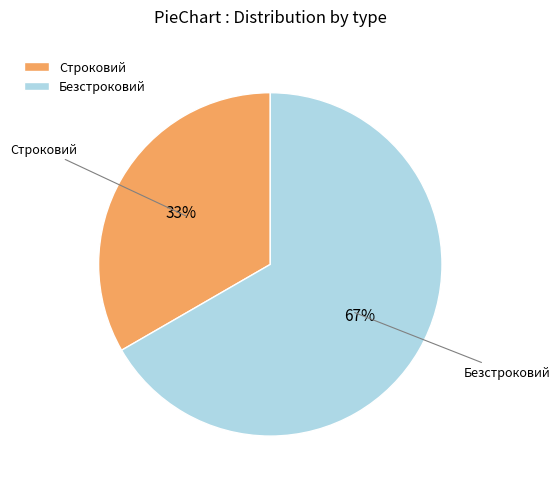

Is the sum of Безстроковий and Строковий greater than half?

Yes